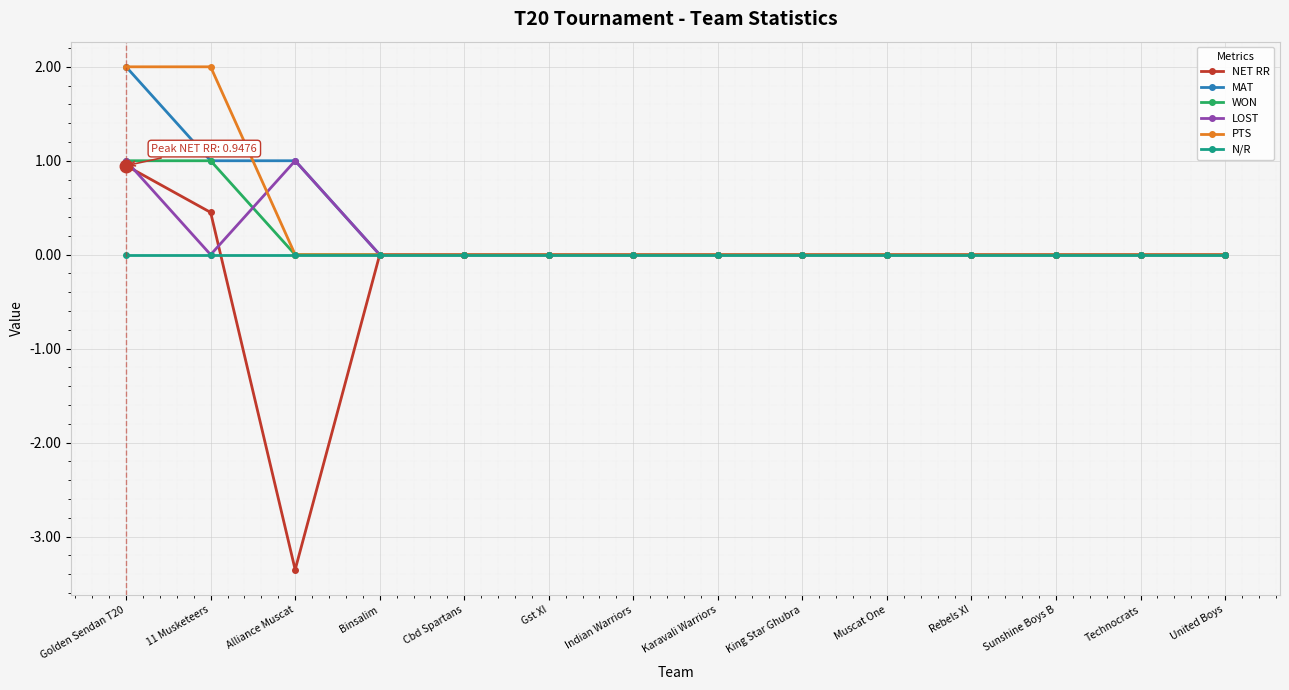

What is the smallest value displayed?

-3.4